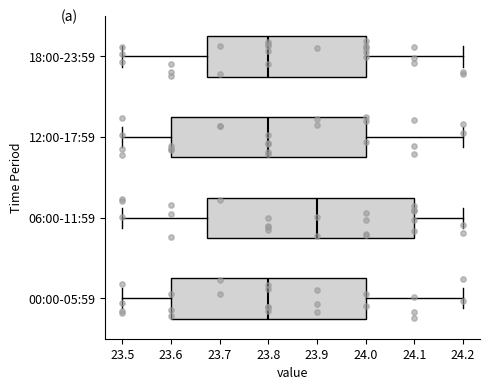

Where is the right edge of the box for 00:00-05:59 on the x-axis? The values are not printed on the chart, so give them approximately, as read against the axis.

24.00